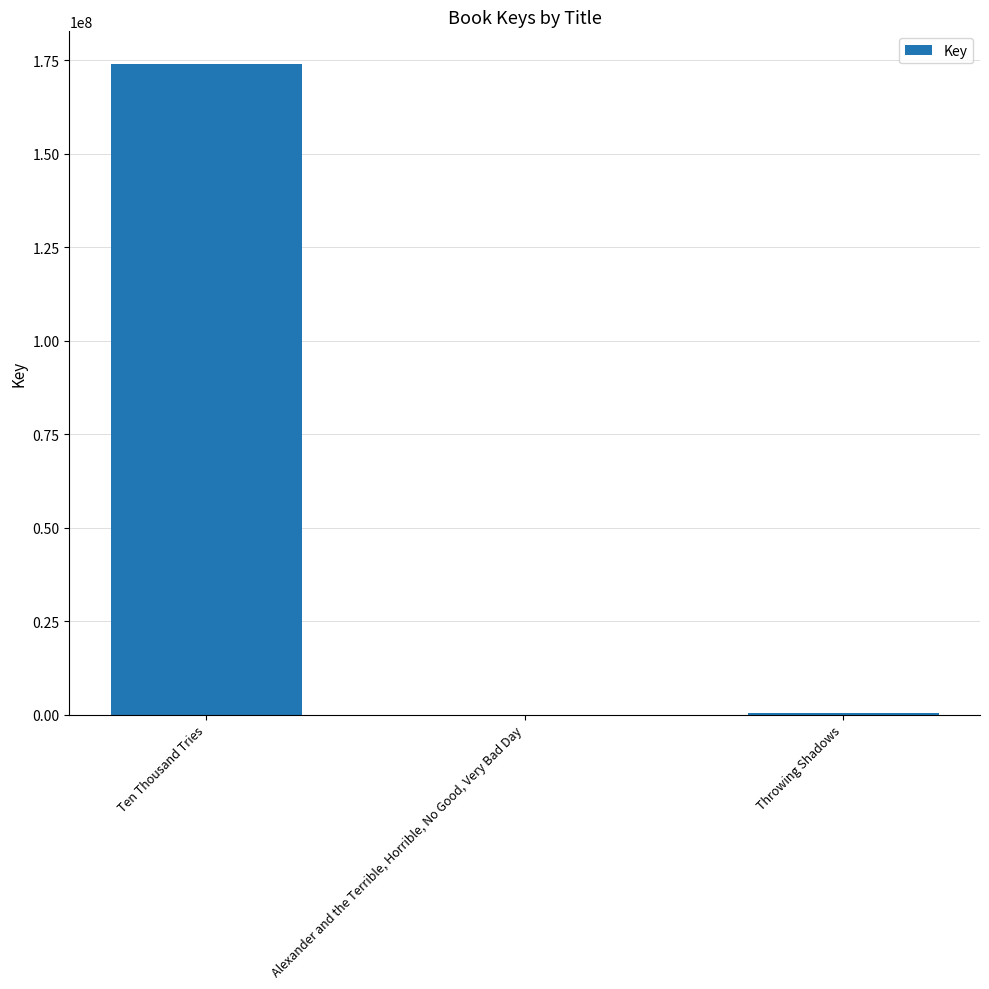

What is the sum of the values at Throwing Shadows and Alexander and the Terrible, Horrible, No Good, Very Bad Day?

336429